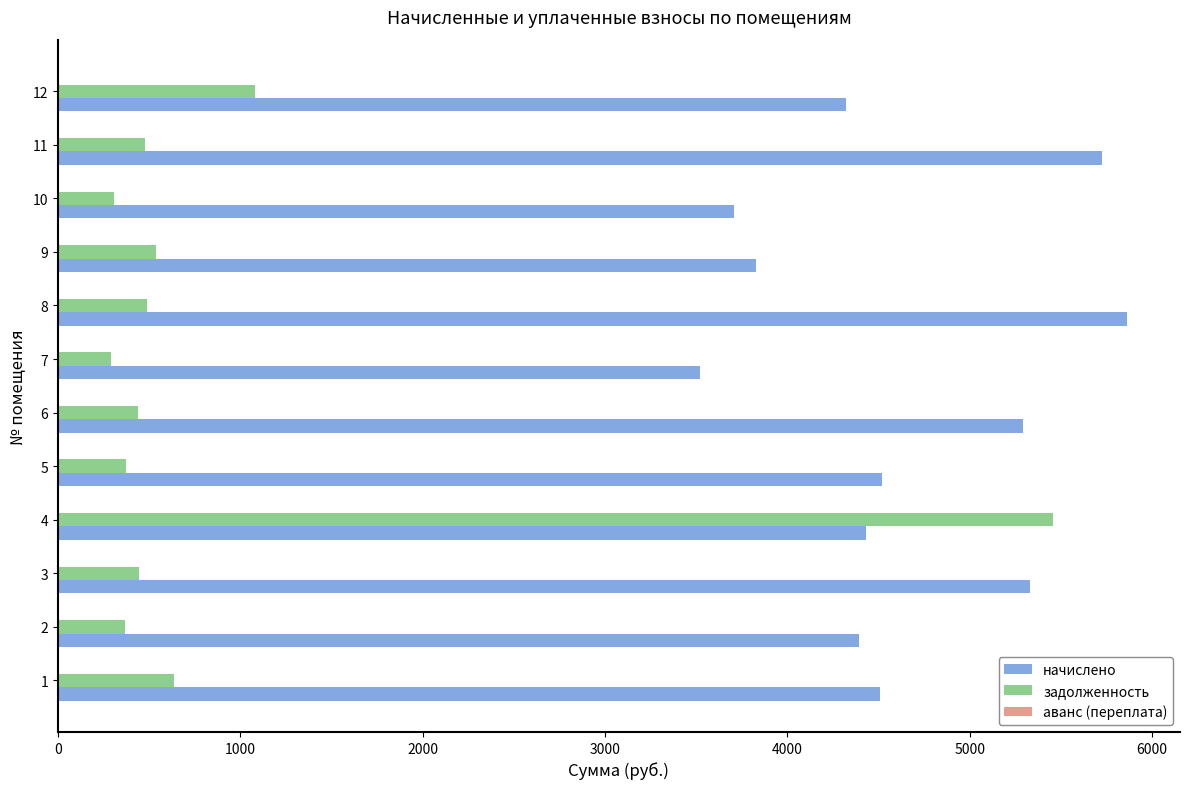

At which category is the sum across all series the highest?

4